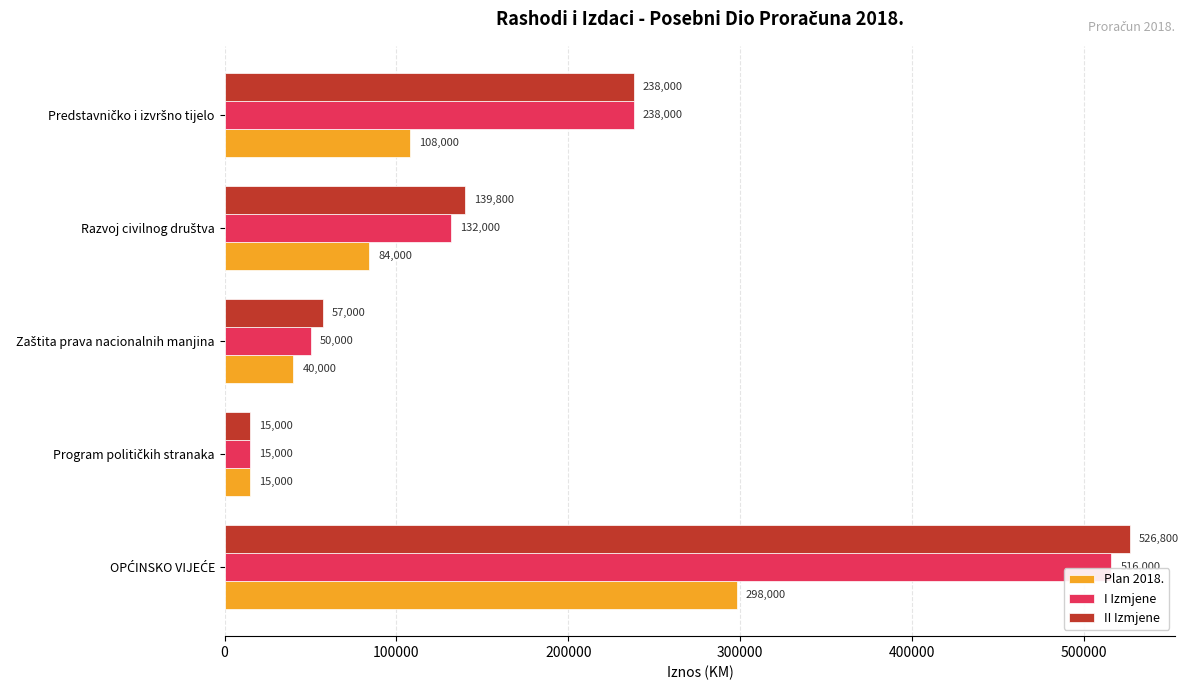

What is the maximum value shown in the chart?

526800